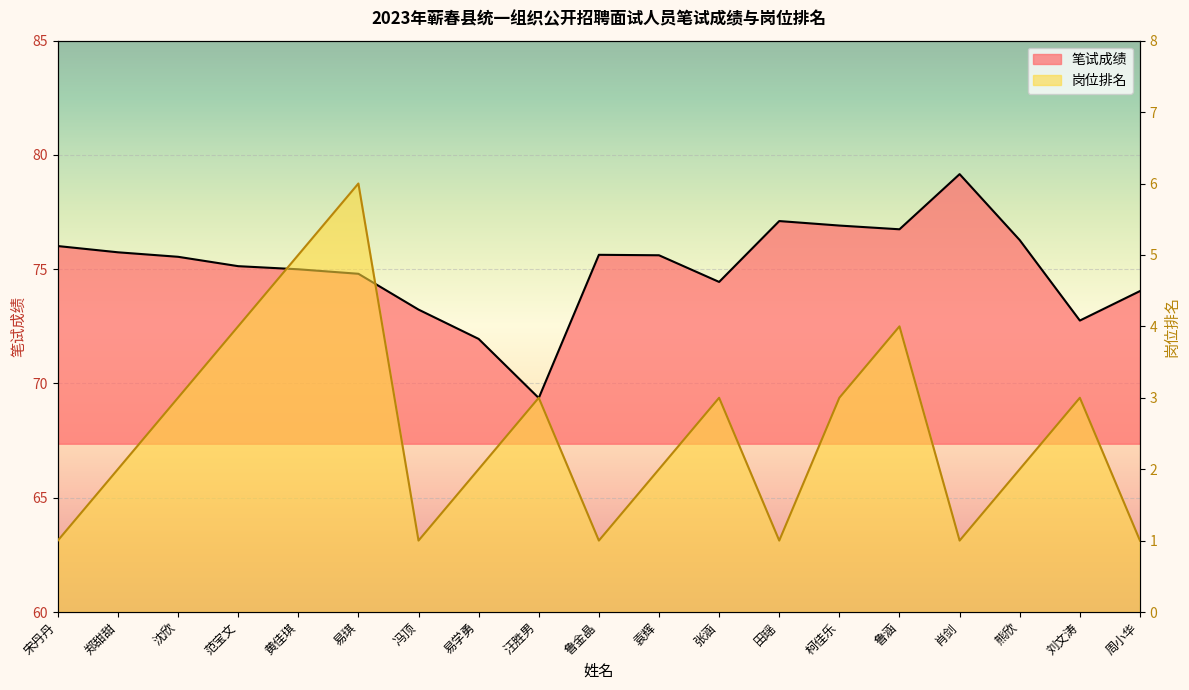

How many data points in 岗位排名 are above 2?

9